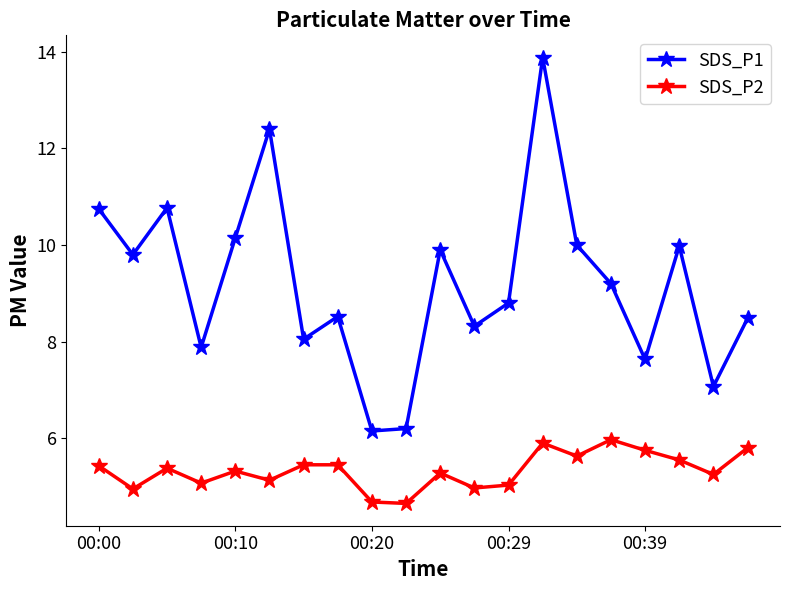

Which series has the largest total across all categories?

SDS_P1